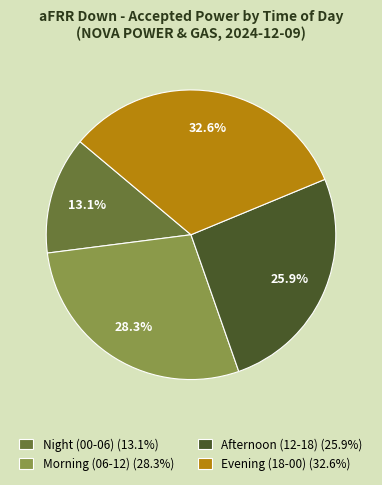

Which category has the smallest portion of the pie?

Night (00-06) (13.1%)